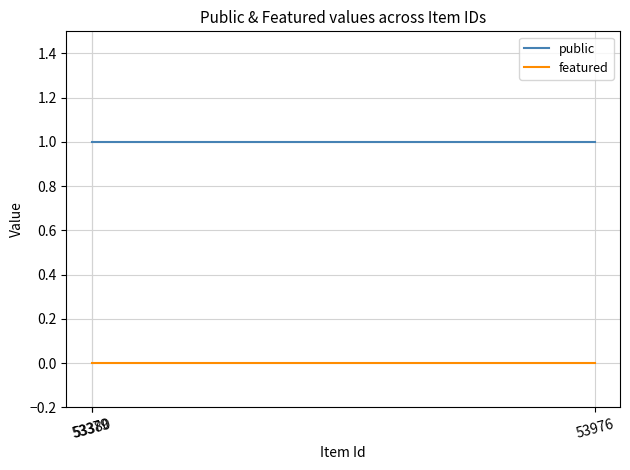

Reading right to left, list all the values displayed in this chart.

public: 53976=1	53379=1	53380=1
featured: 53976=0	53379=0	53380=0